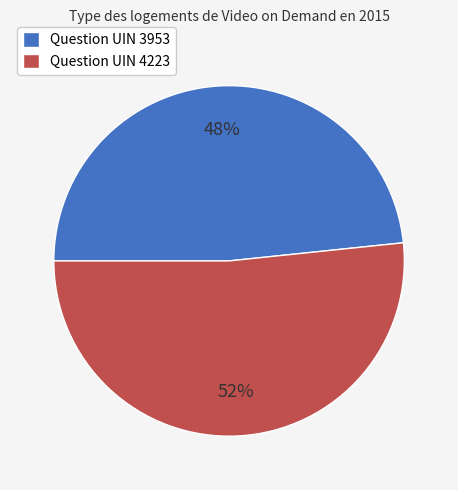

Rank the categories by value from highest to lowest.

Question UIN 4223, Question UIN 3953